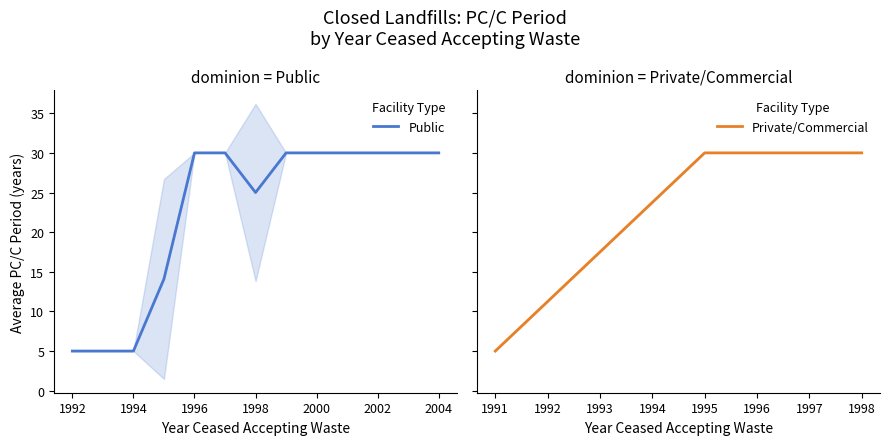

True or false: PC30 and PC5 cross at least once.

False